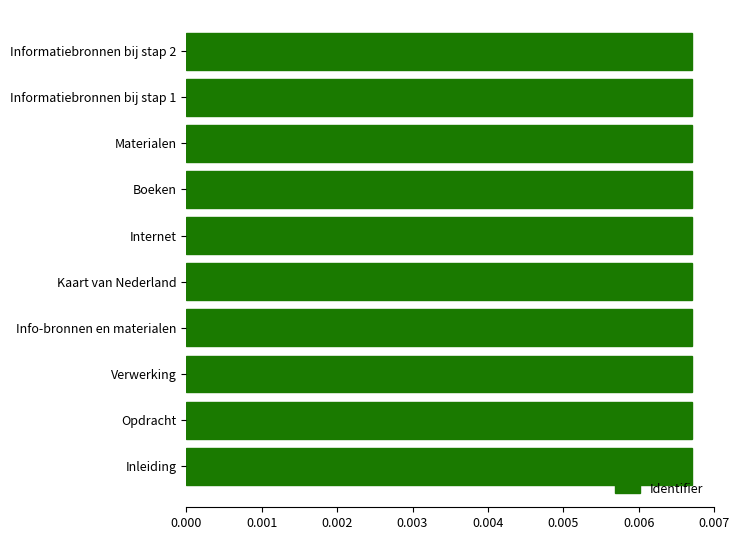

How many values are between 0 and 1?

10